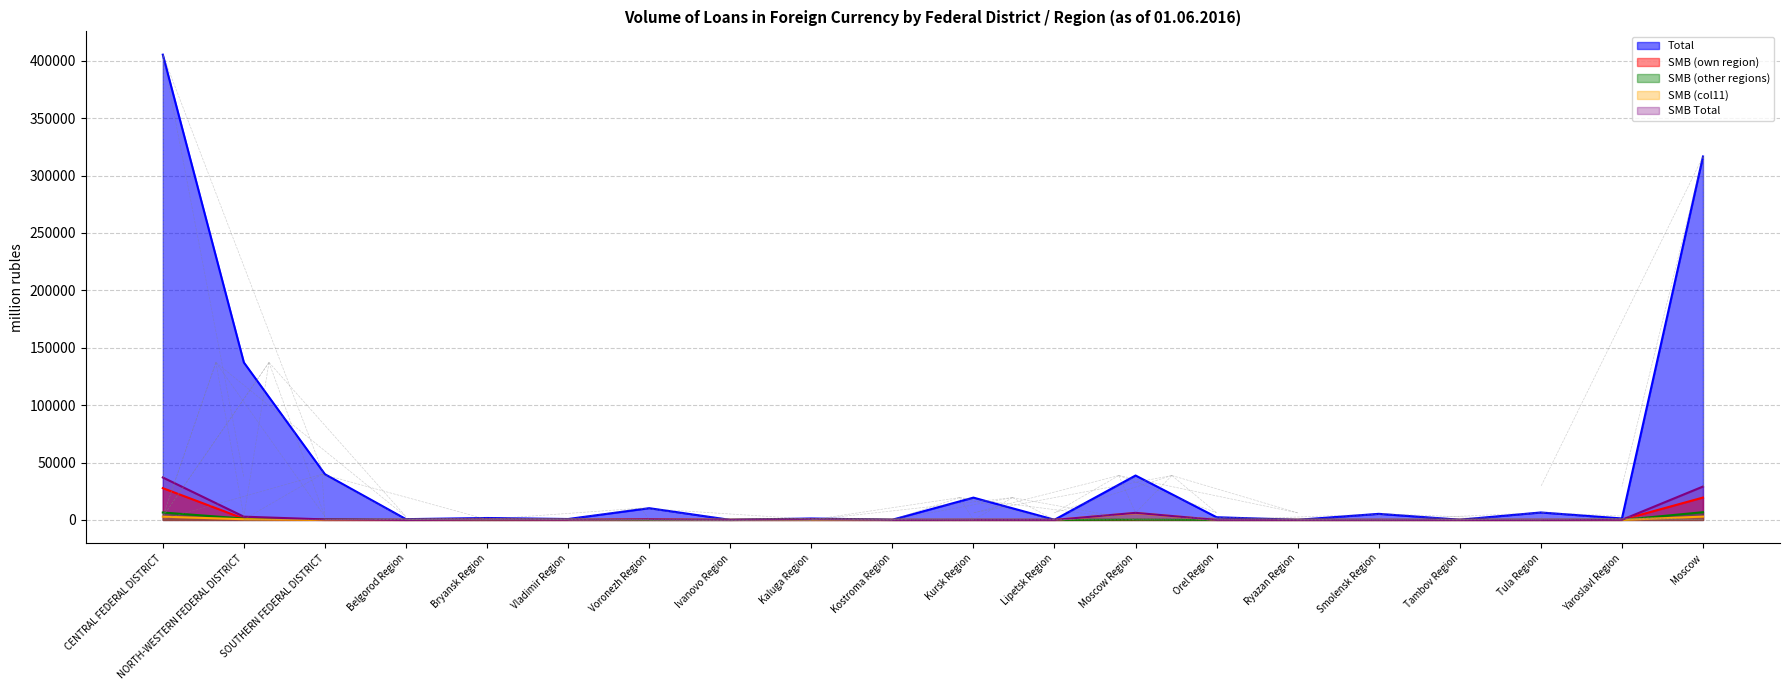

True or false: Total and SMB (col11) cross at least once.

False